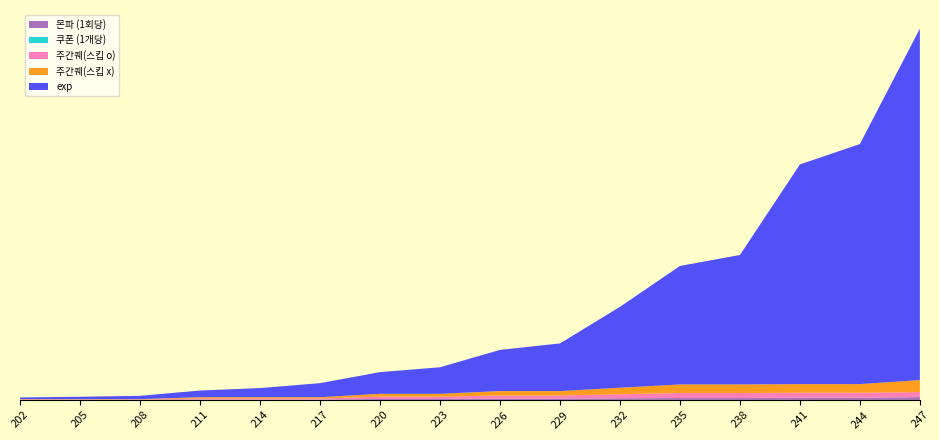

Reading right to left, transcribe all the data shown in this chart.

몬파 (1회당): 247=4686646600	244=3630339550	241=3630339550	238=3145303350	235=3145303350	232=2724323200	229=2353786685	226=2353786685	223=1608830495	220=1608830495	217=642539340	214=642539340	211=642539340	208=179957540	205=179957540	202=179957540
쿠폰 (1개당): 247=40834425	244=38247300	241=36421050	238=34092300	235=32359425	232=30658350	229=29502075	226=26237700	223=24706275	220=23210250	217=21303225	214=20371575	211=19025475	208=9108975	205=8449650	202=7807575
주간퀘(스킵 o): 247=8142856560	244=8142856560	241=8142856560	238=8142856560	235=8142856560	232=6632836545	229=4914756390	226=4914756390	223=3739165000	220=3739165000	217=1661464940	214=1661464940	211=1661464940	208=563178660	205=563178660	202=563178660
주간퀘(스킵 x): 247=19673125627	244=14074758855	241=14074758855	238=14074758855	235=14074758855	232=10589494275	229=7206212610	226=7206212610	223=4663760580	220=4663760580	217=2210608080	214=2210608080	211=2210608080	208=563178660	205=563178660	202=563178660
exp: 247=574996255969	244=392745738148	241=359417986514	238=211741202349	235=193773195273	232=132354942874	229=77973267317	226=67356239990	223=43443586613	220=35462907517	217=22960322894	214=14865572631	211=10869578587	208=5464516263	205=3889534741	202=2768494003